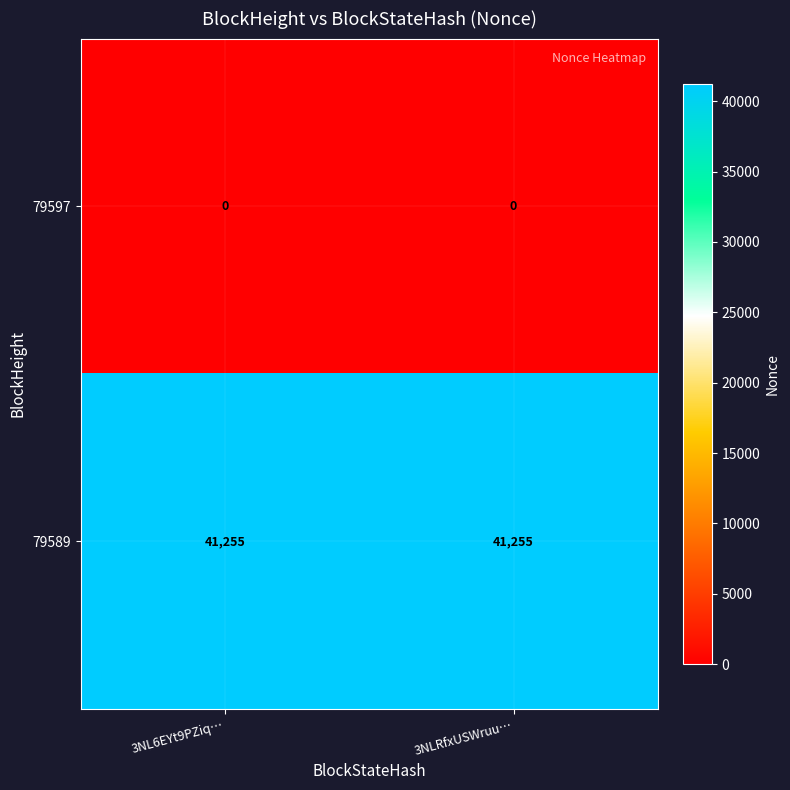

Read the 79589 value at 3NL6EYt9PZiq….

41255